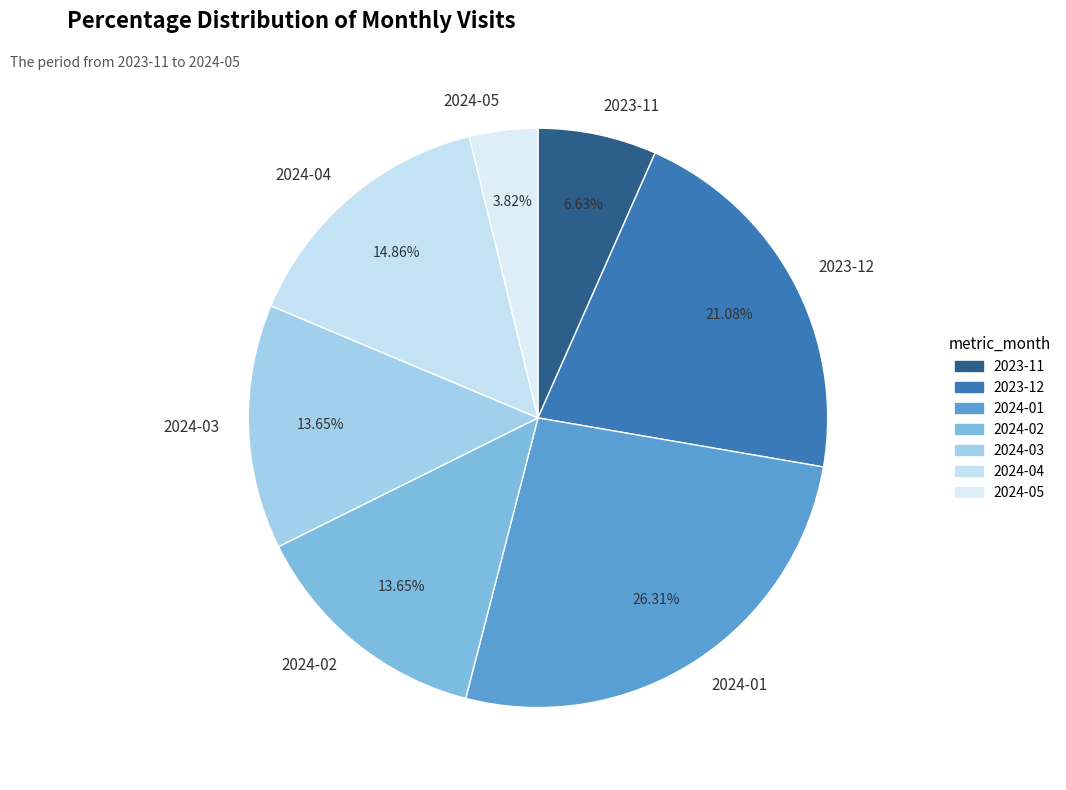

Is it true that 2024-02 is 27% of the pie?

False